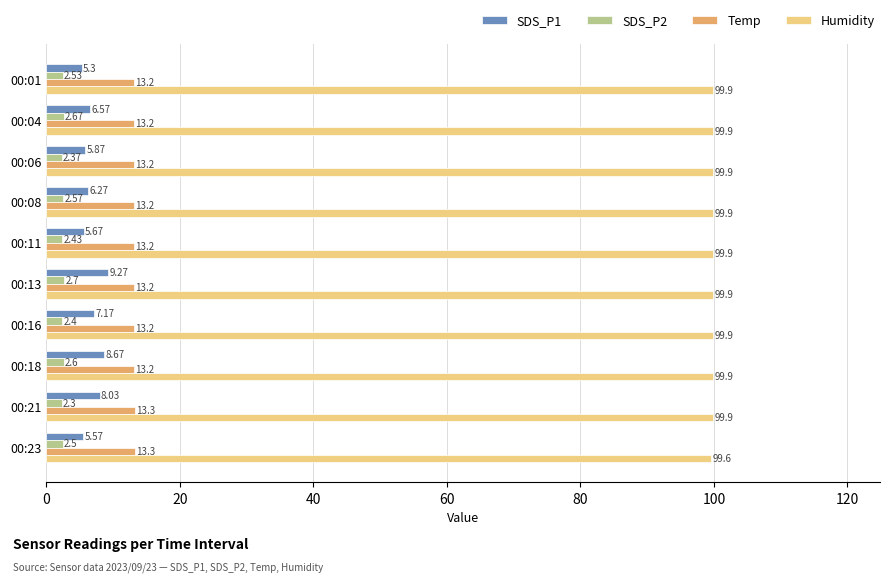

At which label does Humidity reach its minimum?

00:23